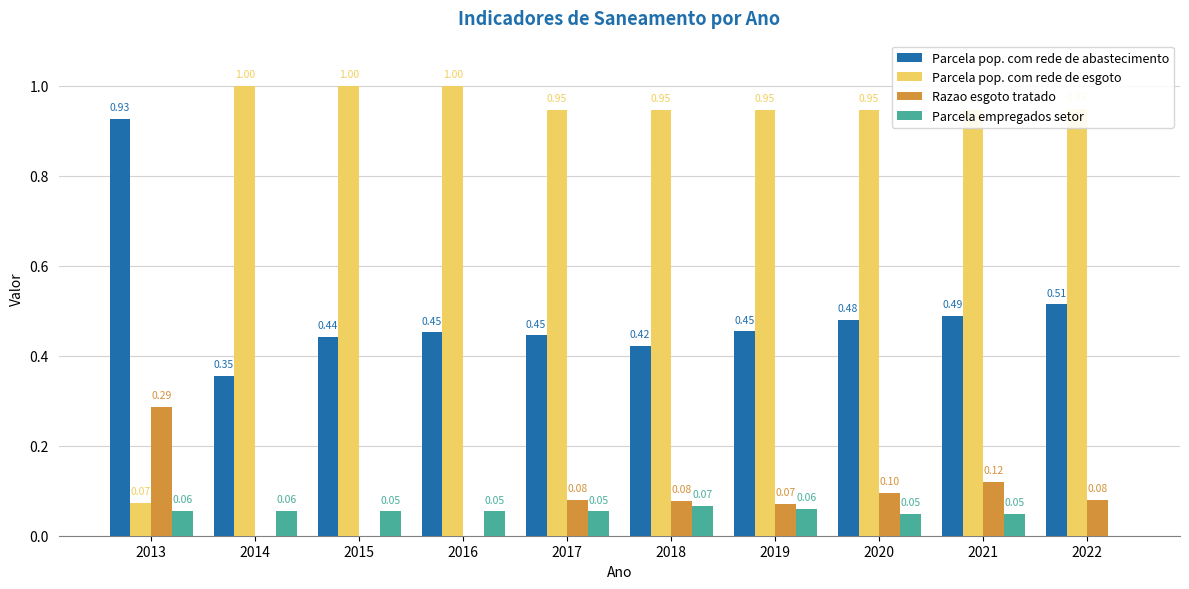

What is the total value across all series at 2016?

1.5